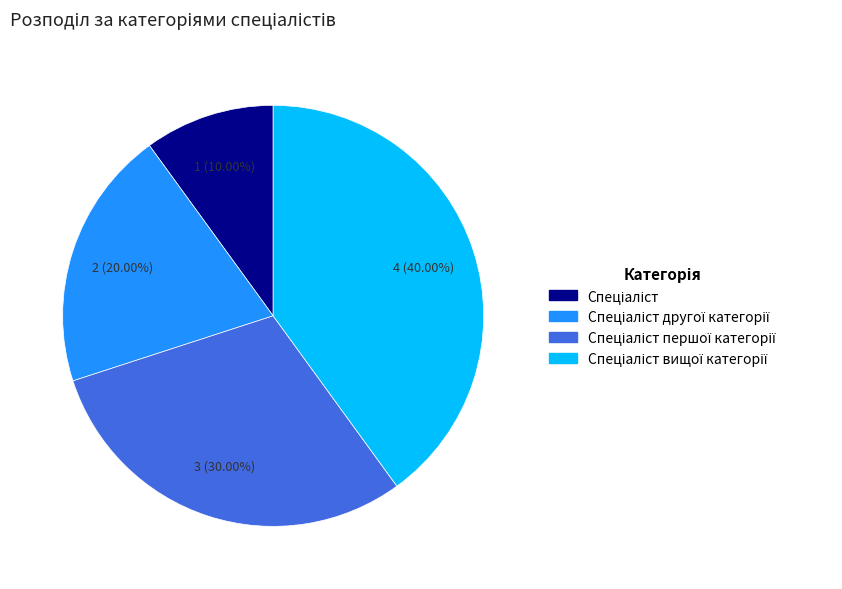

What percentage is the Спеціаліст slice, to the nearest percent?

10%